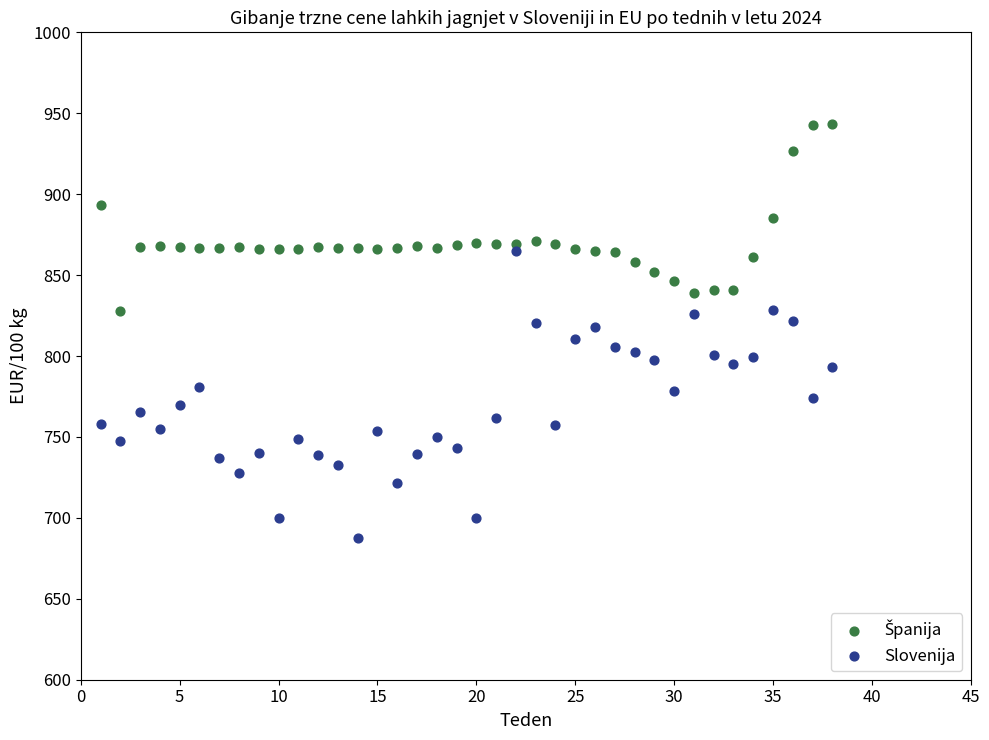

Which series has the largest Y range (max minus min)?

Slovenija